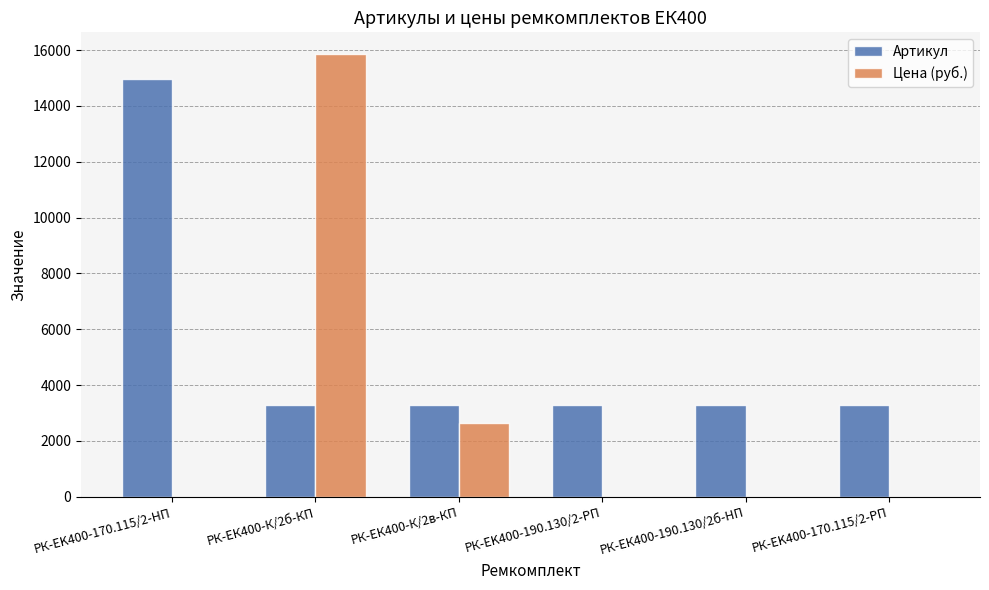

How many distinct data groups are displayed?

2